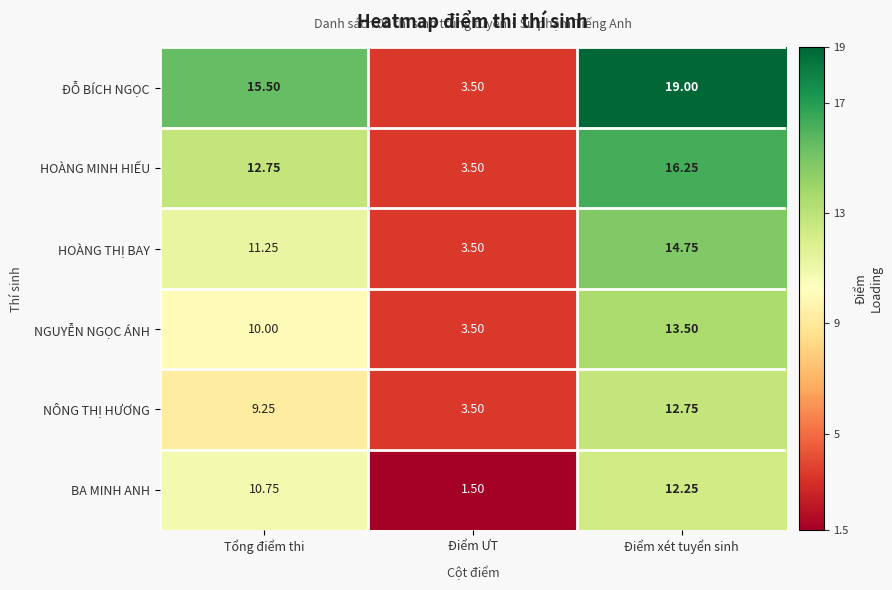

Where does the BA MINH ANH series first go above 10?

Tổng điểm thi